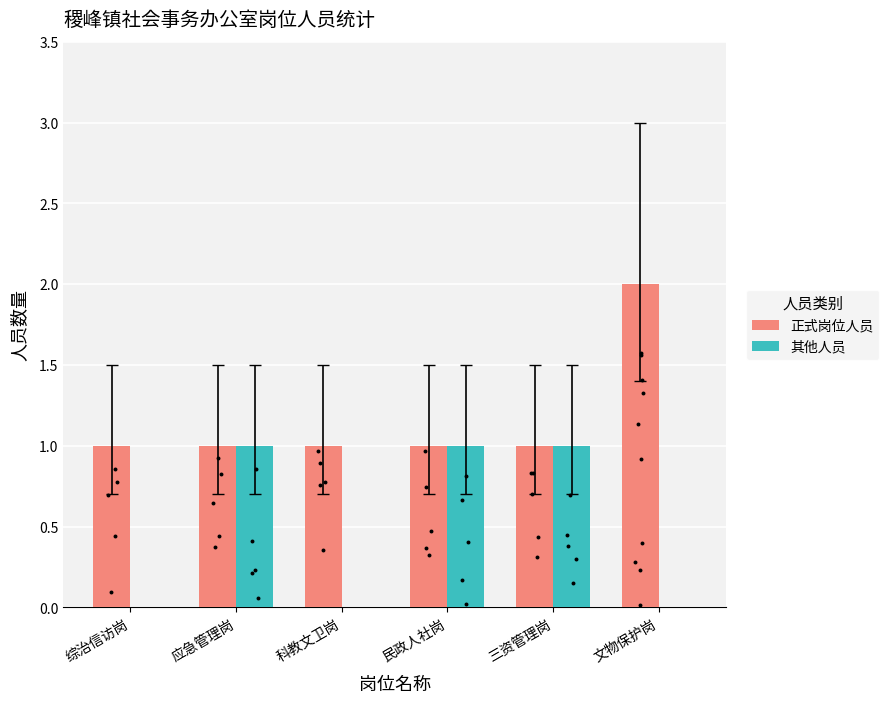

Which series contains the highest Y value?

正式岗位人员